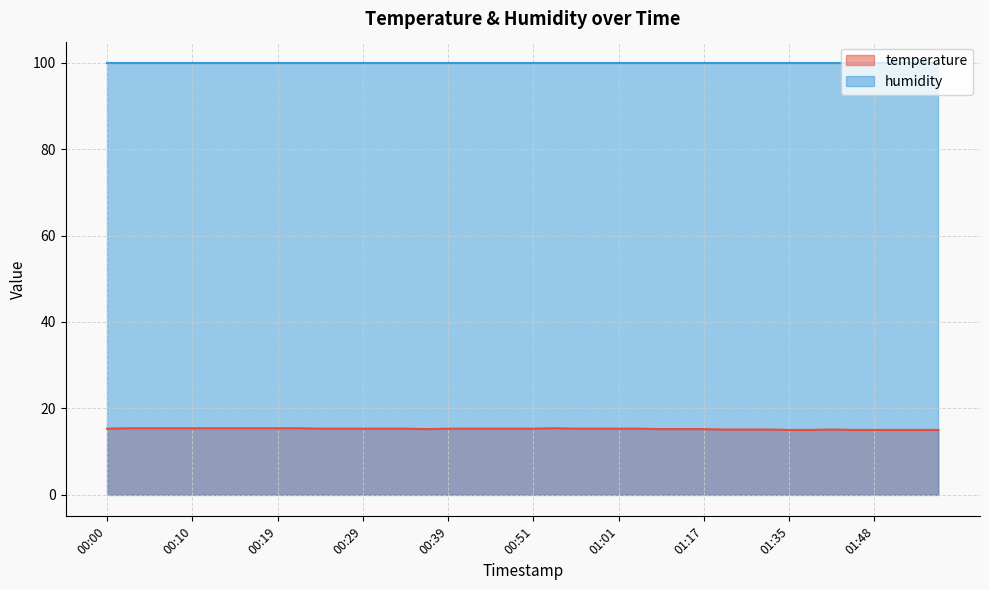

At which category does the data reach its first local valley?

00:36